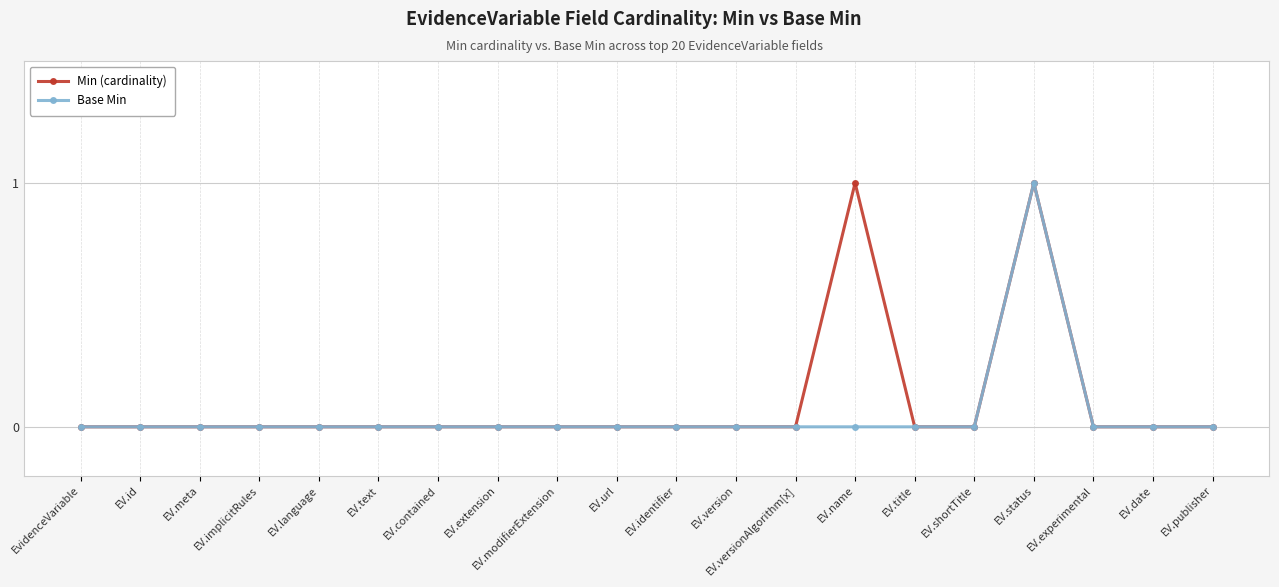

At which category is the sum across all series the highest?

EV.status